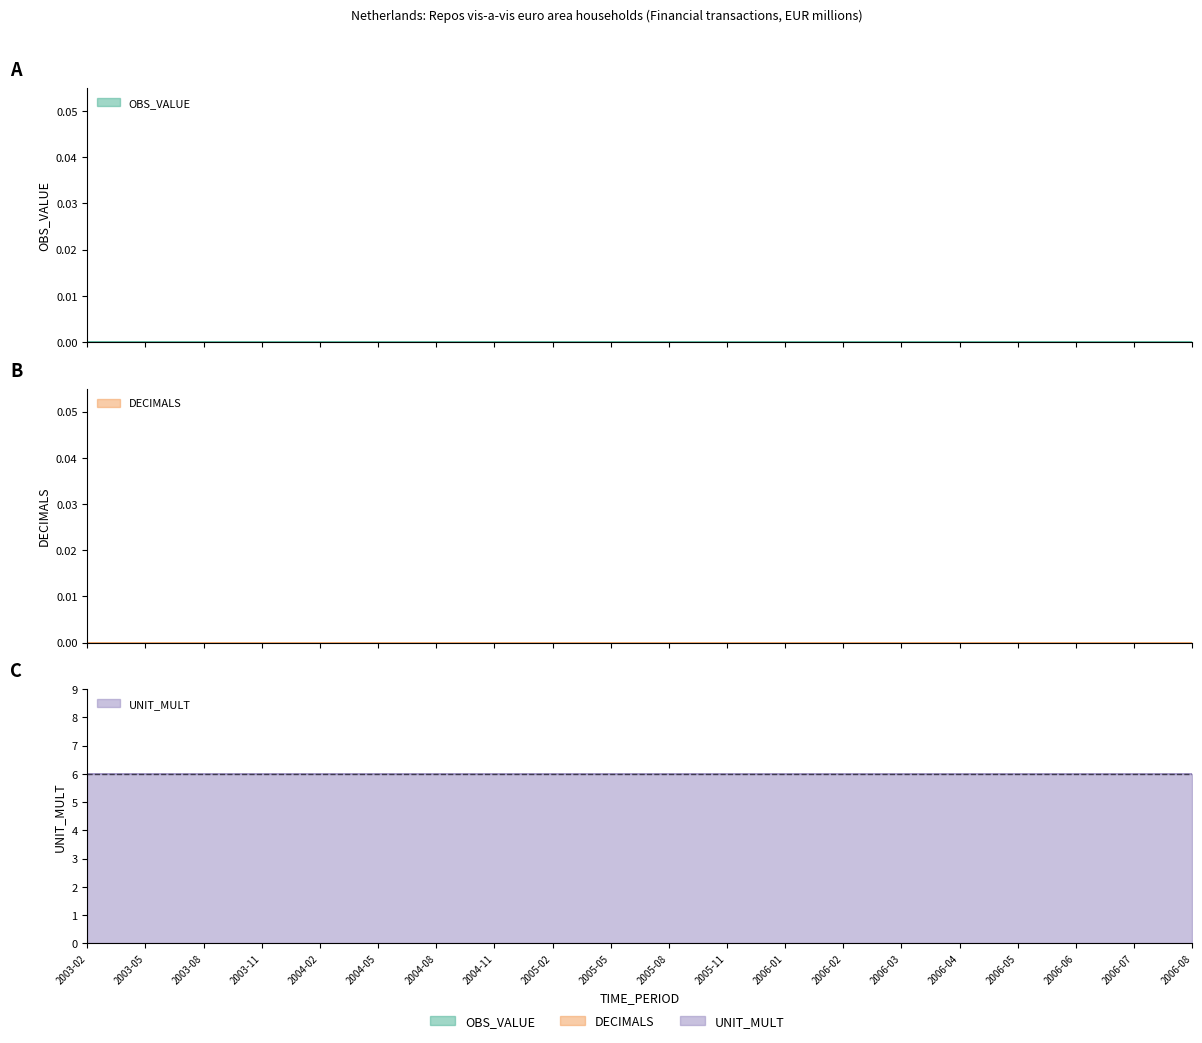

What are all the series names shown in the legend?

OBS_VALUE, DECIMALS, UNIT_MULT